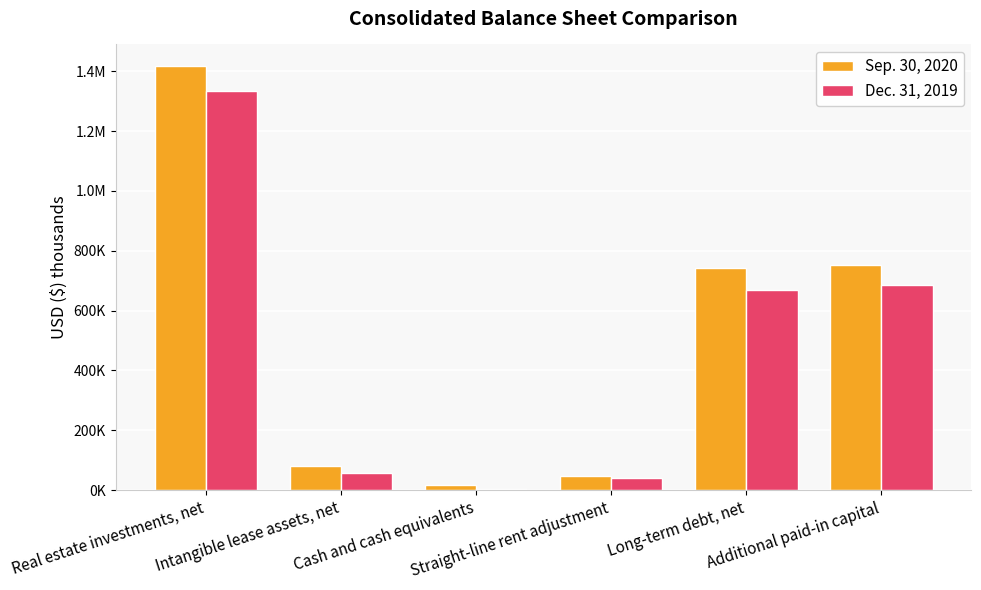

List the series in order of their overall mean, lowest first.

Dec. 31, 2019, Sep. 30, 2020